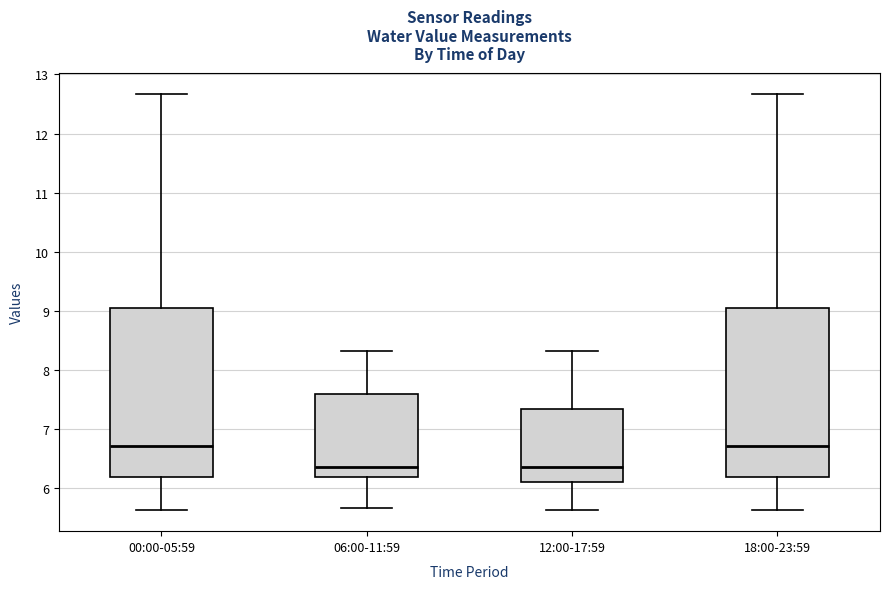

Reading left to right, read every box against the y-axis: the position of its median line, the range the box covers, and the ends of its whiskers. The values are not printed on the chart, so give them approximately, as read against the axis.

00:00-05:59: median 6.7, box 6.2 to 9.1, whiskers 5.6 to 12.7
06:00-11:59: median 6.4, box 6.2 to 7.6, whiskers 5.7 to 8.3
12:00-17:59: median 6.4, box 6.1 to 7.4, whiskers 5.6 to 8.3
18:00-23:59: median 6.7, box 6.2 to 9.1, whiskers 5.6 to 12.7